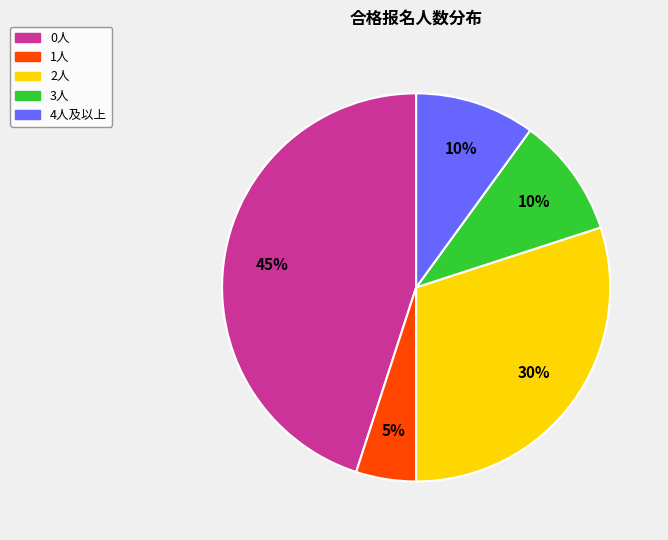

Count the number of slices in the pie.

5